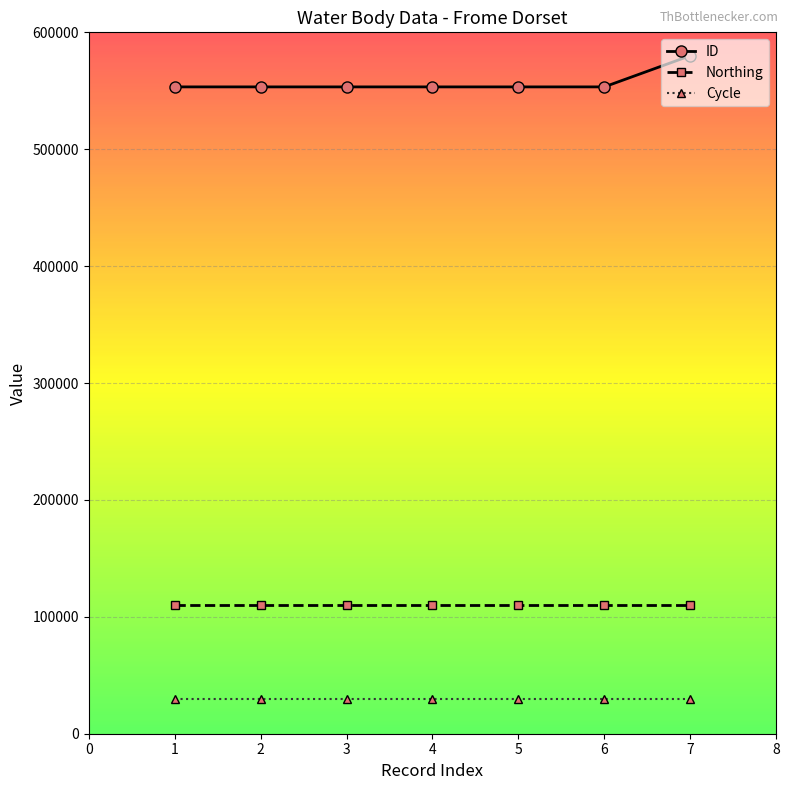

Does the chart display data point markers on the line(s)?

Yes